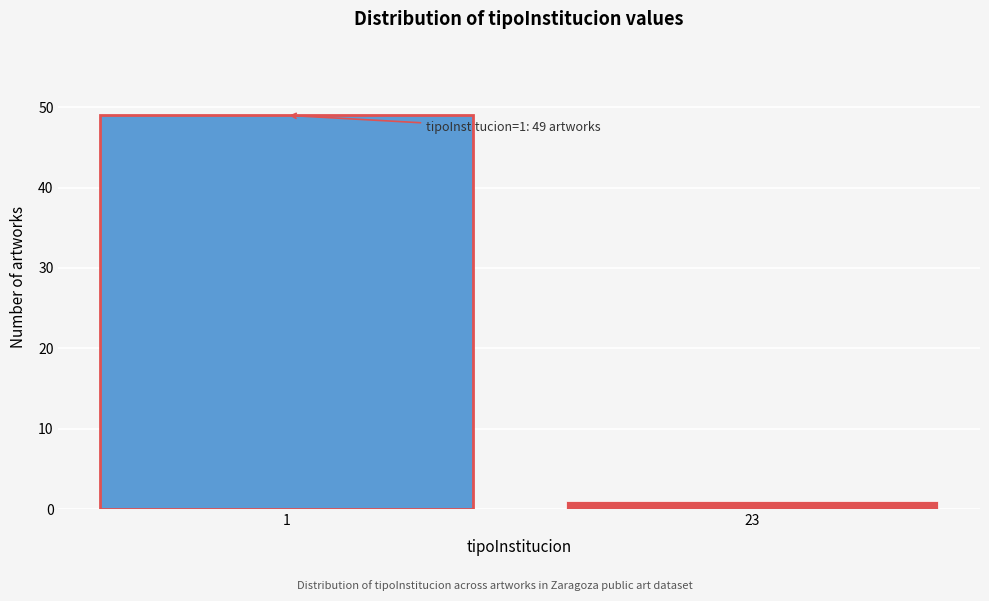

Reading right to left, transcribe all the data shown in this chart.

23=1	1=49